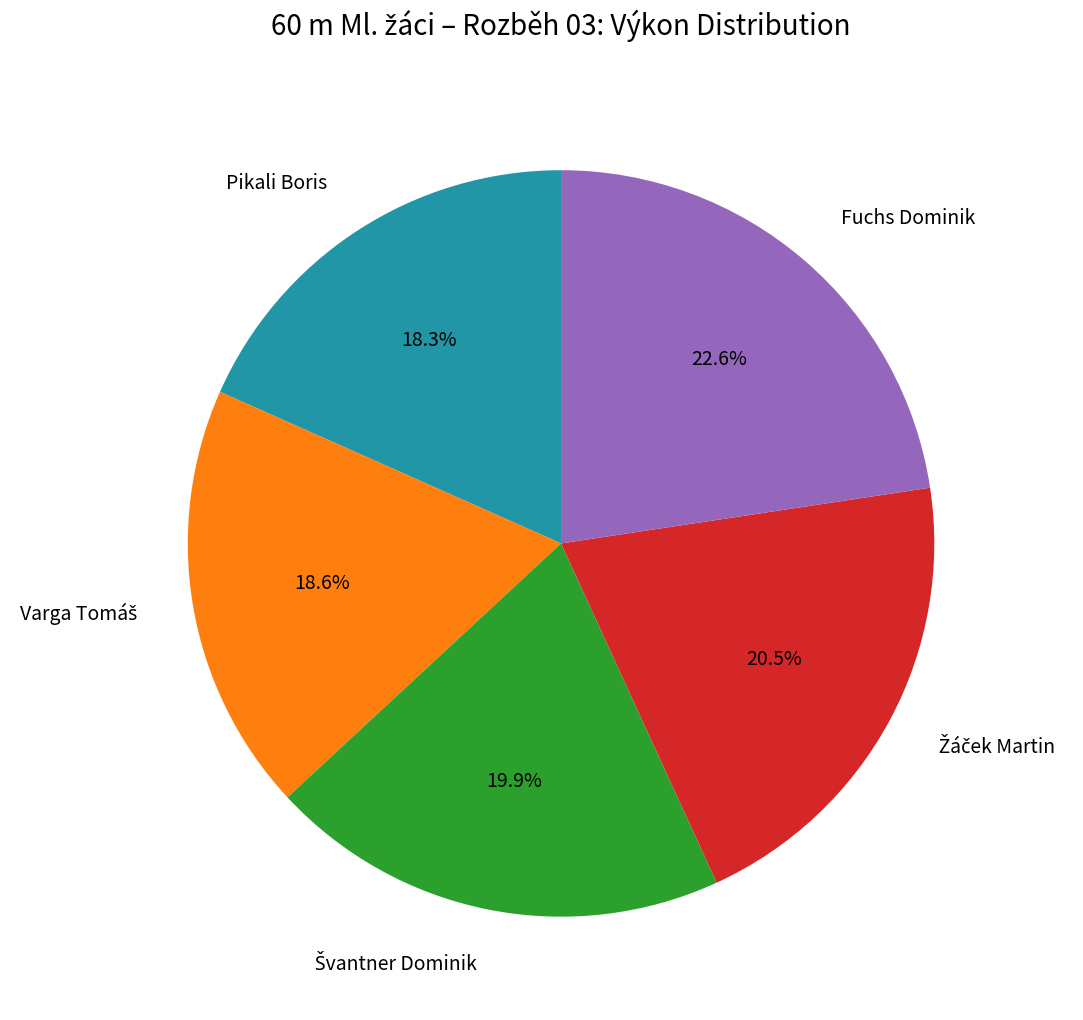

Is there a majority slice in this chart?

No